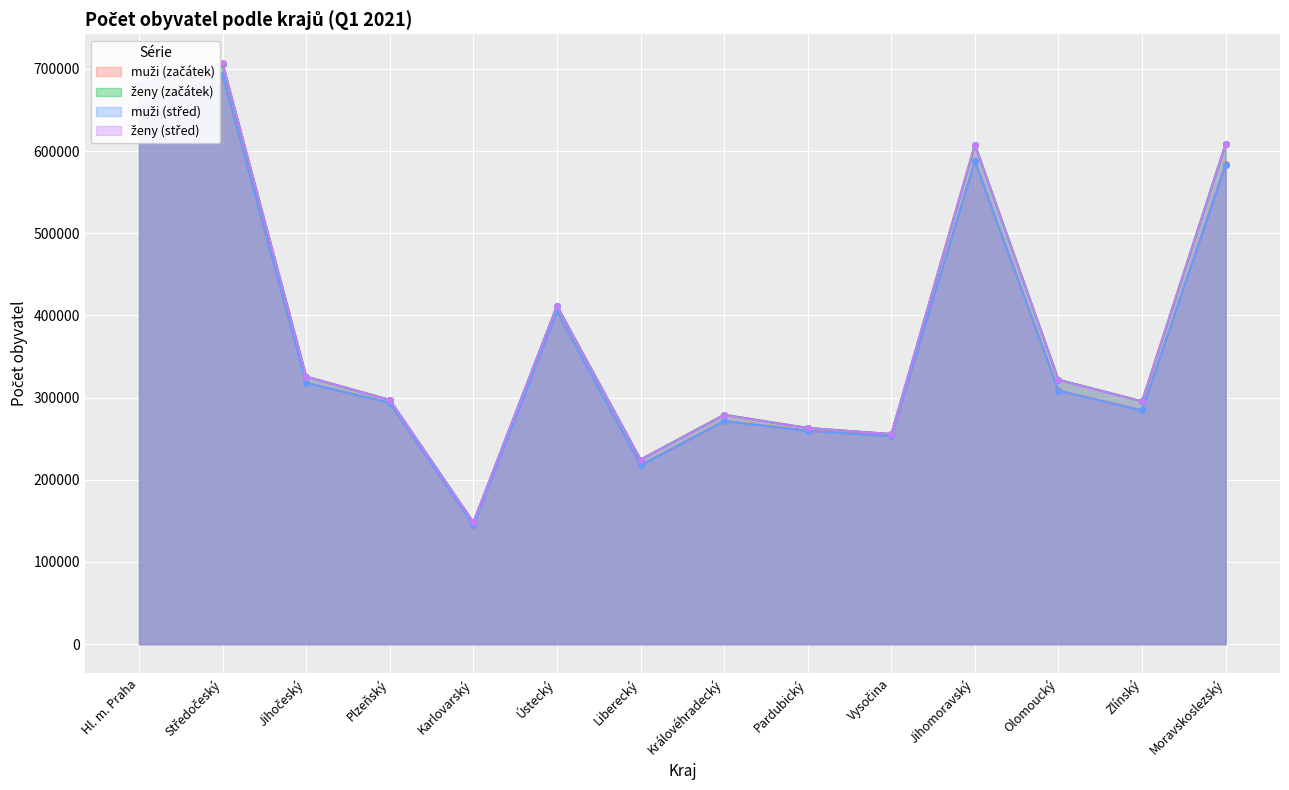

How many values in the muži (střed) series exceed 308374?

6